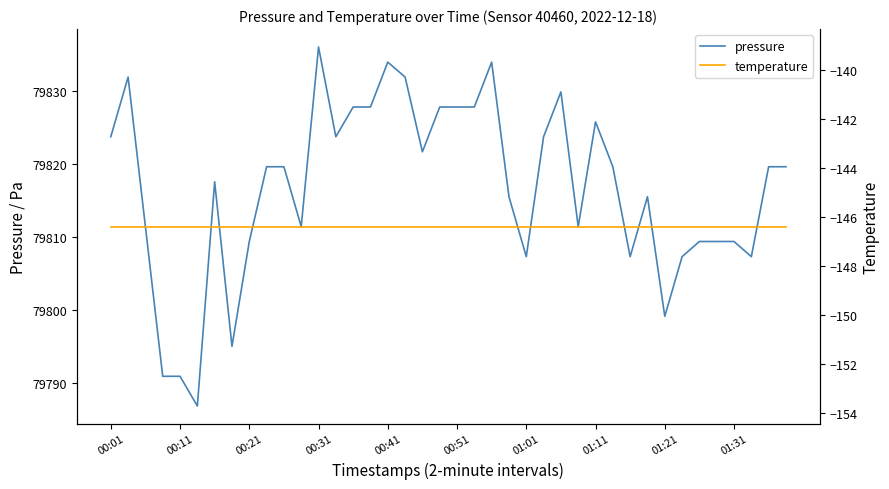

At which label is temperature closest to -146?

00:01